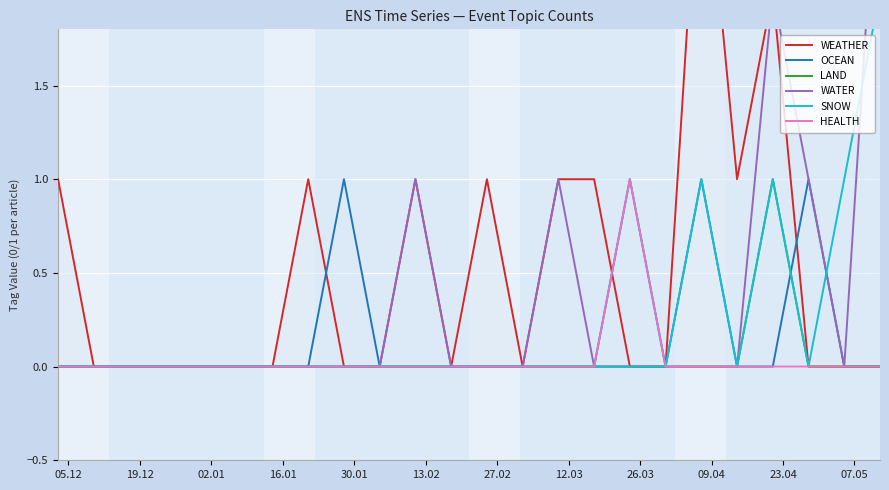

Reading left to right, what are all the values shown in this chart?

WEATHER: 1	0	0	0	0	0	0	1	0	0	1	0	1	0	1	1	0	0	3	1	2	0	0	0
OCEAN: 0	0	0	0	0	0	0	0	1	0	0	0	0	0	0	0	1	0	1	0	0	1	0	0
LAND: 0	0	0	0	0	0	0	0	0	0	0	0	0	0	0	0	0	0	0	0	1	0	0	0
WATER: 0	0	0	0	0	0	0	0	0	0	1	0	0	0	1	0	0	0	0	0	2	1	0	3
SNOW: 0	0	0	0	0	0	0	0	0	0	0	0	0	0	0	0	0	0	1	0	1	0	1	2
HEALTH: 0	0	0	0	0	0	0	0	0	0	0	0	0	0	0	0	1	0	0	0	0	0	0	0